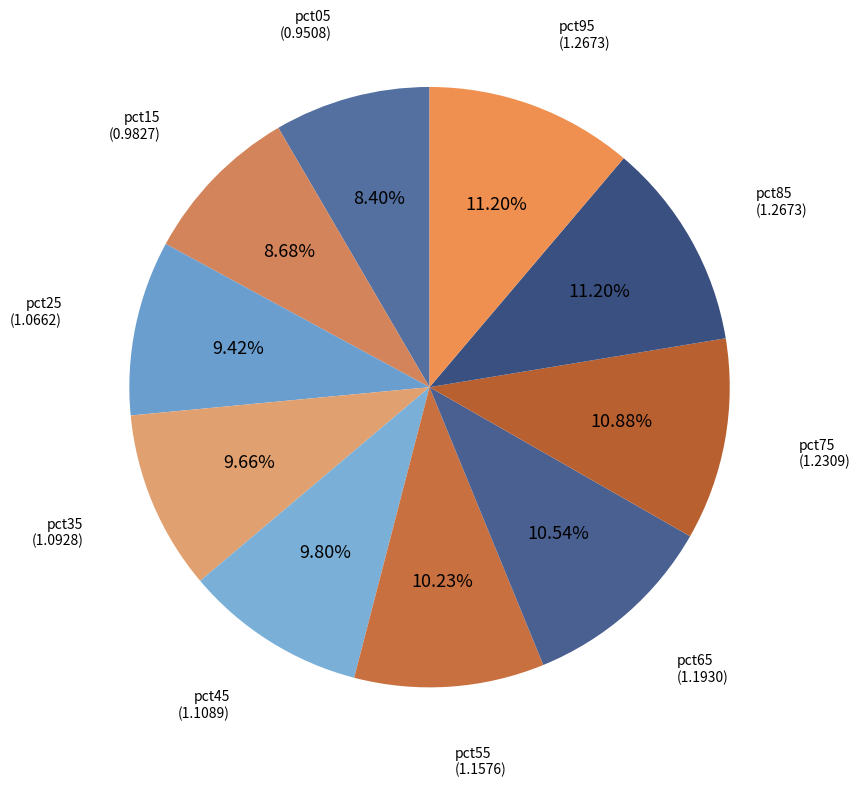

Which has a higher value, pct75 or pct35?

pct75